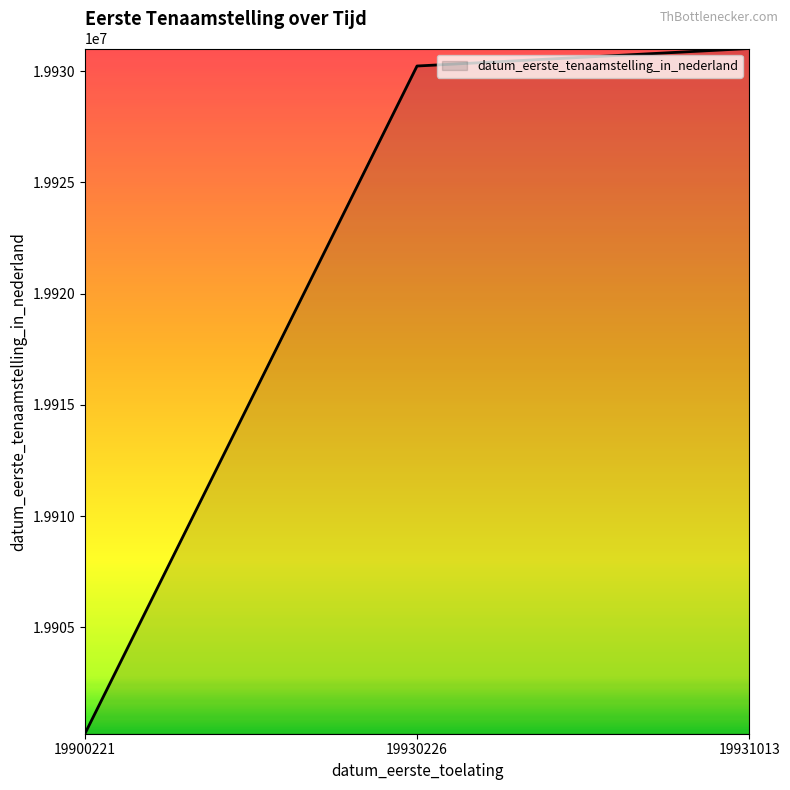

Is it true that the value at 19931013 is 19931013?

True